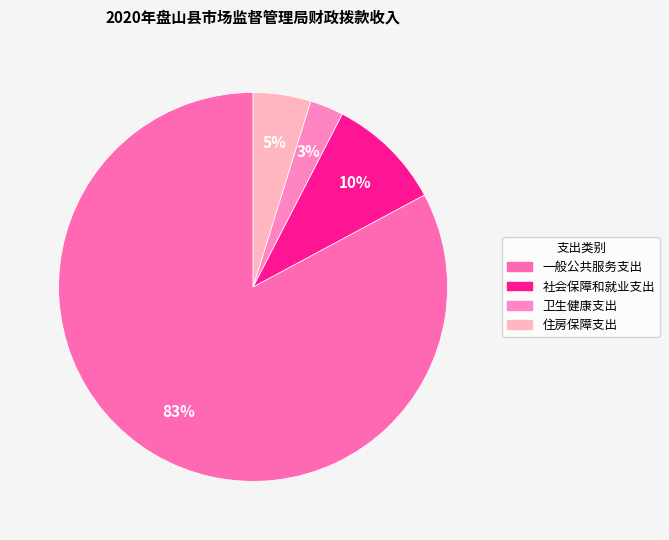

True or false: 社会保障和就业支出 accounts for 1% of the total.

False